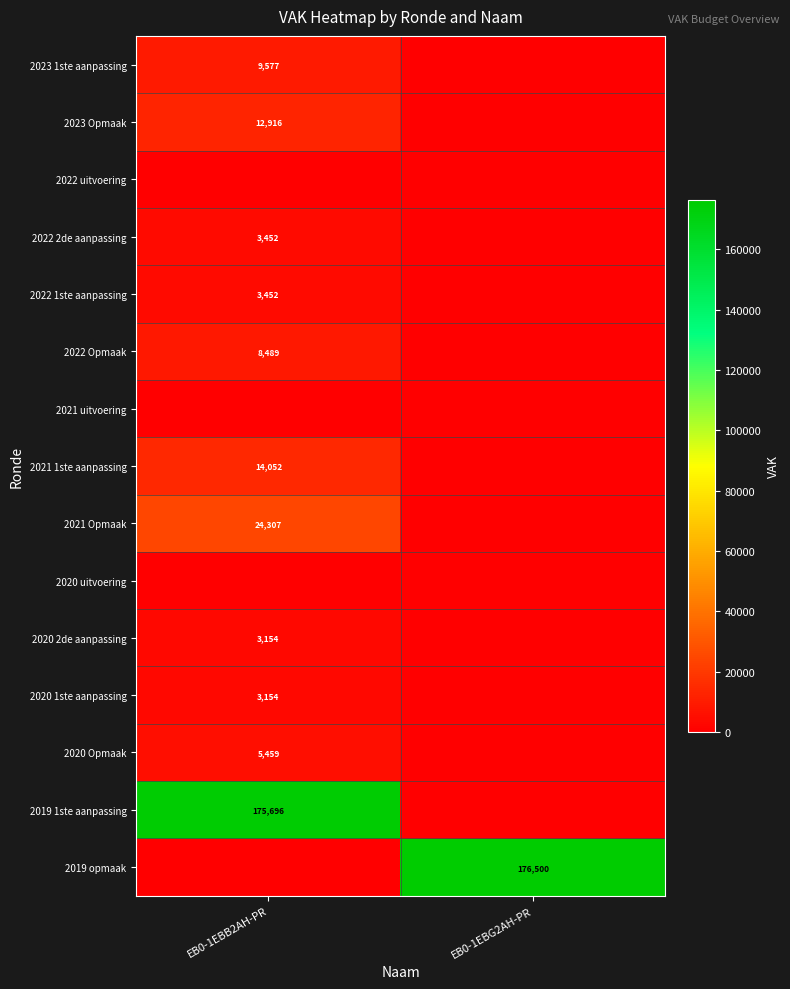

The 2021 Opmaak series shows 40151 at EB0-1EBB2AH-PR. True or false?

False